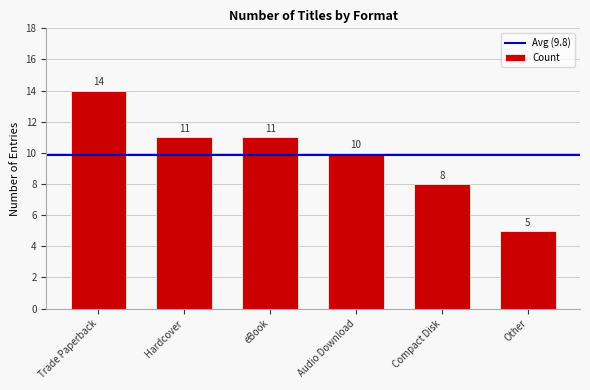

What is the average value?

10